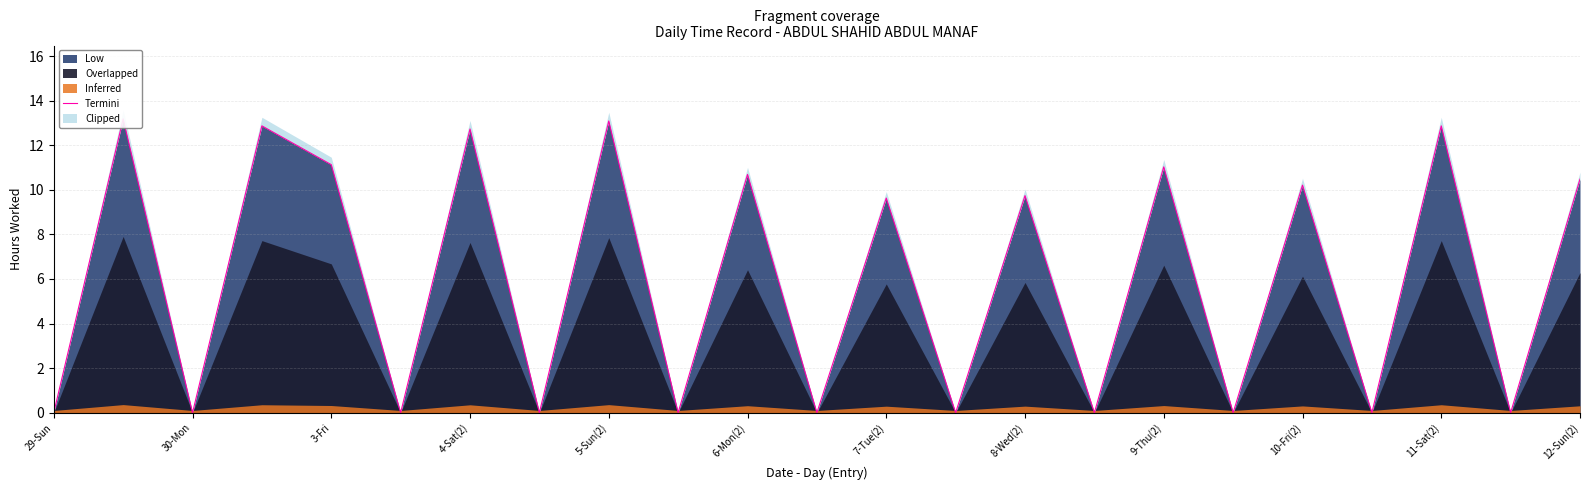

The chart shows a value of 0.0 at 19. True or false?

True